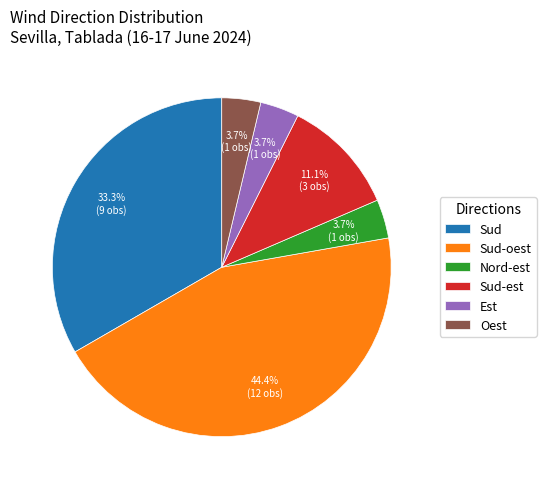

To the nearest percent, what is the difference between the largest and smallest slice percentages?

41%